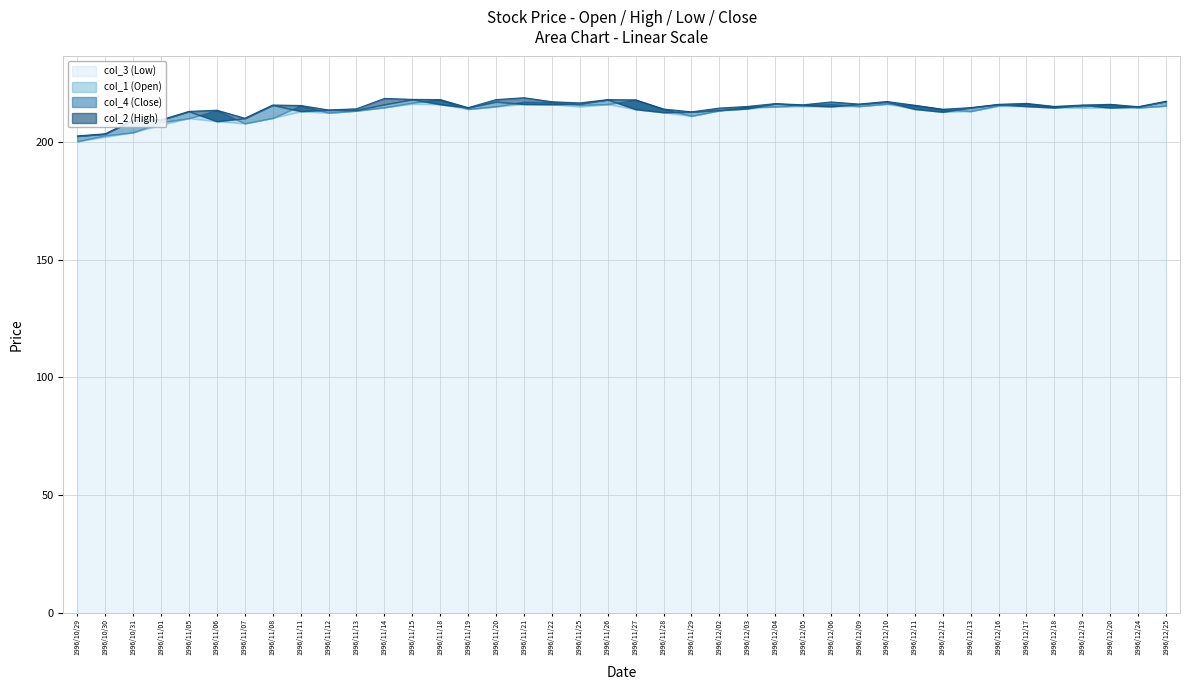

Which has a higher value, 1996/12/11 or 1996/11/18?

1996/11/18